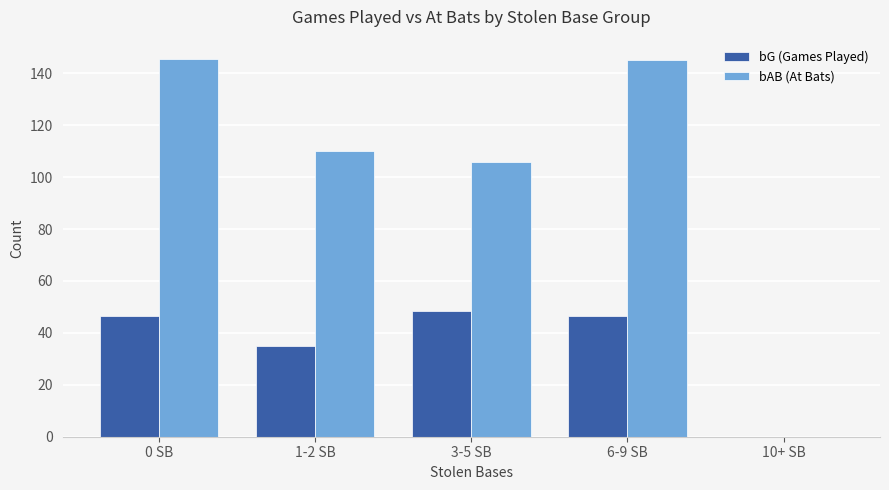

What is the sum of the bAB (At Bats) values at 6-9 SB and 1-2 SB?

255.0